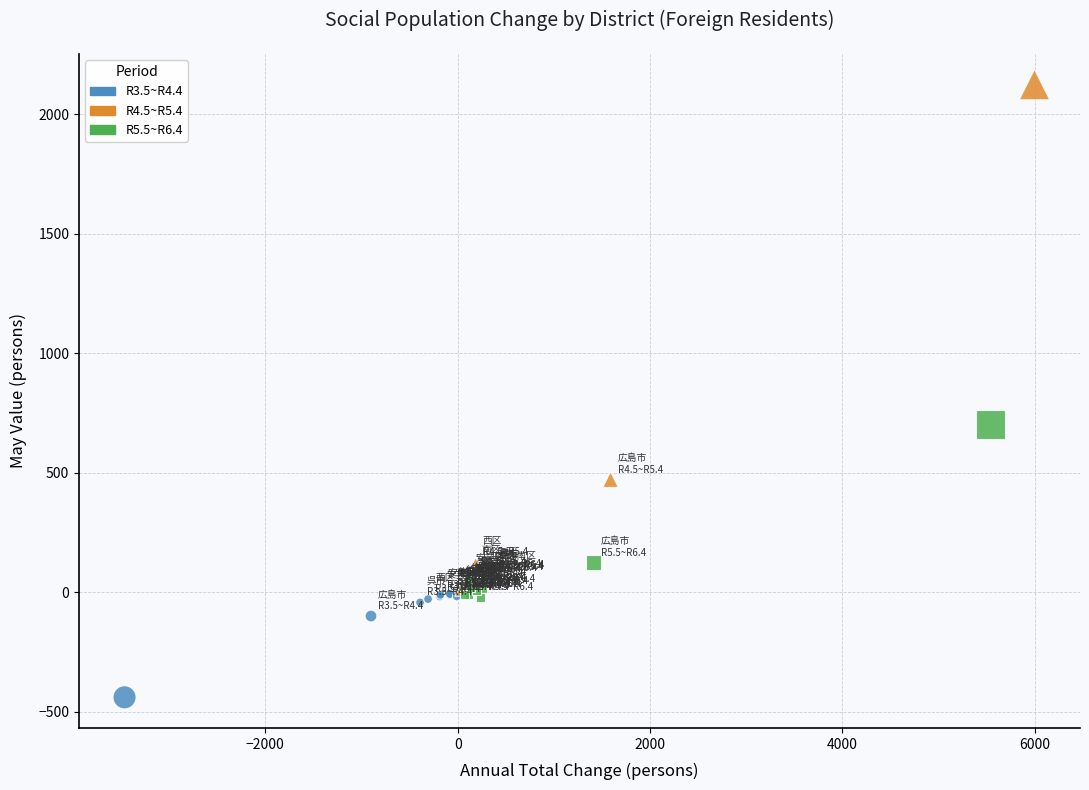

Which series has the widest spread of Y values?

R4.5~R5.4